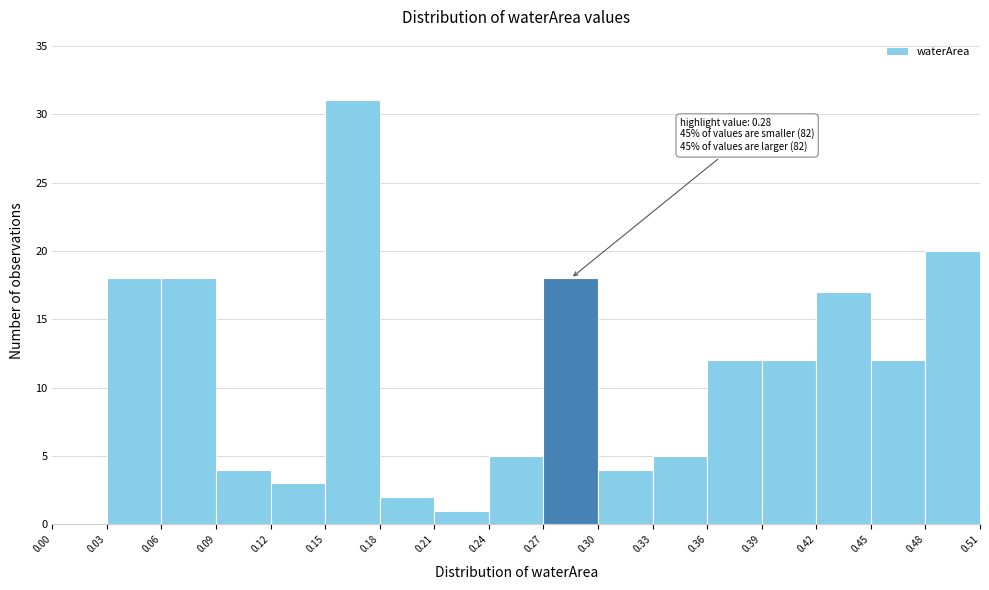

Over which range of the x-axis is the bar tallest?

0.15 to 0.18